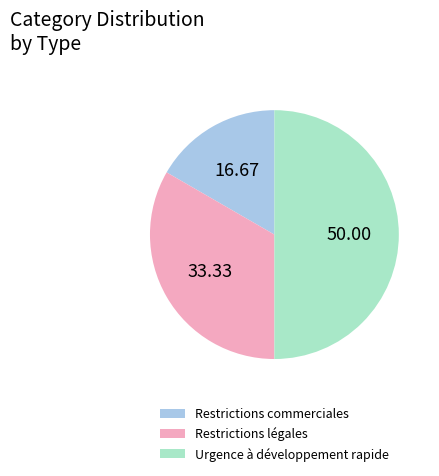

Which category has the smallest portion of the pie?

Restrictions commerciales